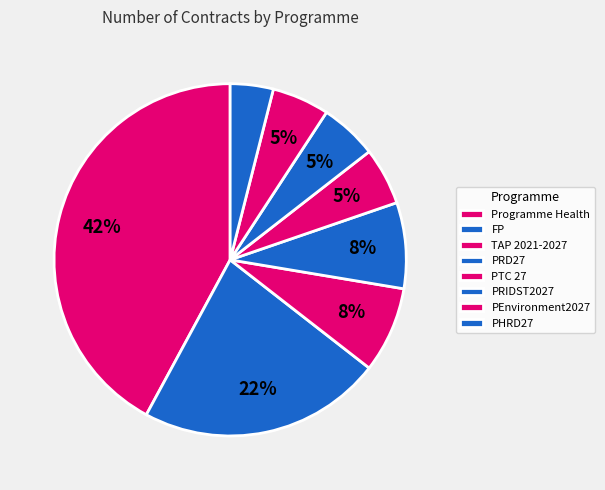

Does any single category account for the majority?

No